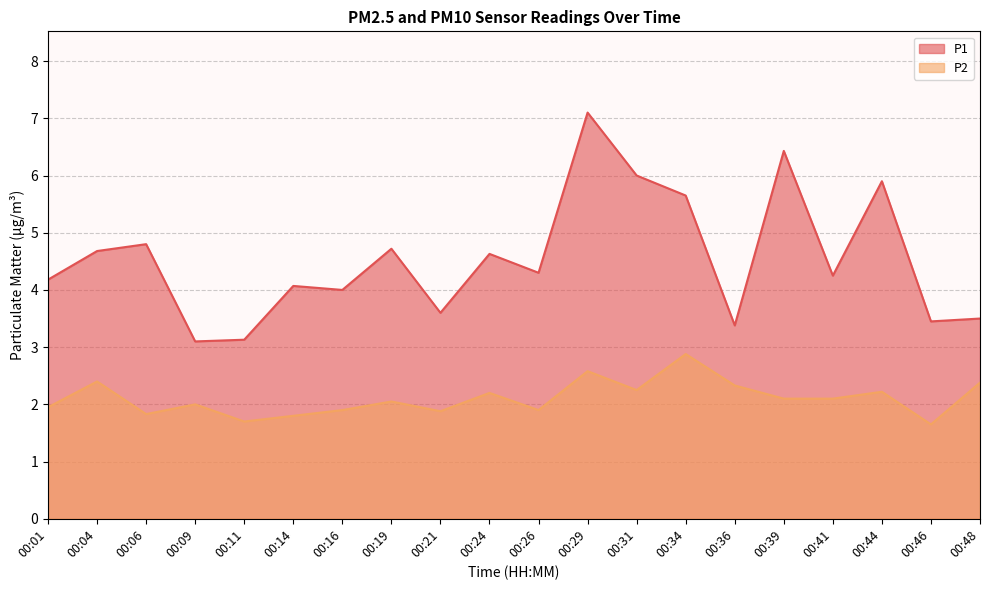

Which series has the widest spread of values?

P1